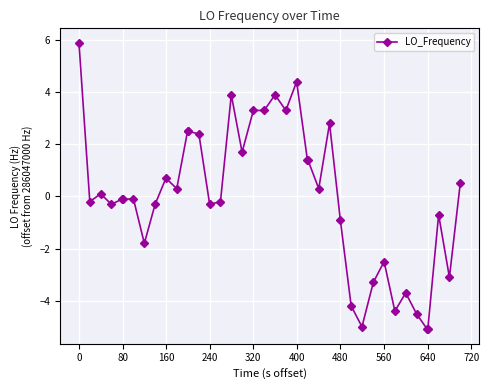

What is the value of the 22nd point from the left?

3.3